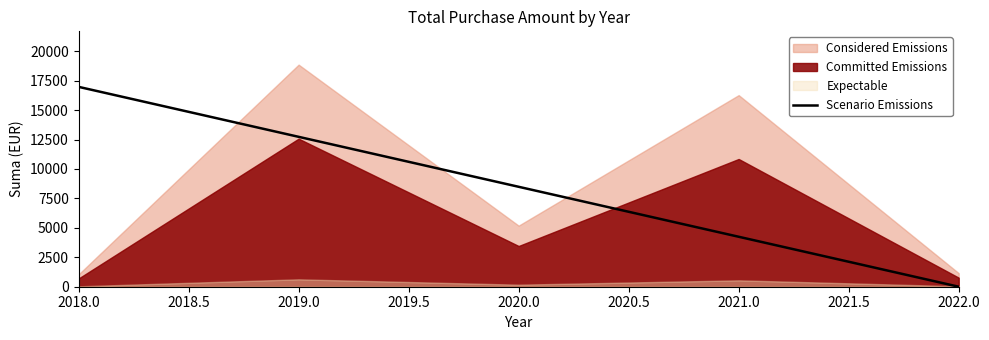

Rank the categories by Scenario Emissions value from lowest to highest.

2022.0, 2021.0, 2020.0, 2019.0, 2018.0